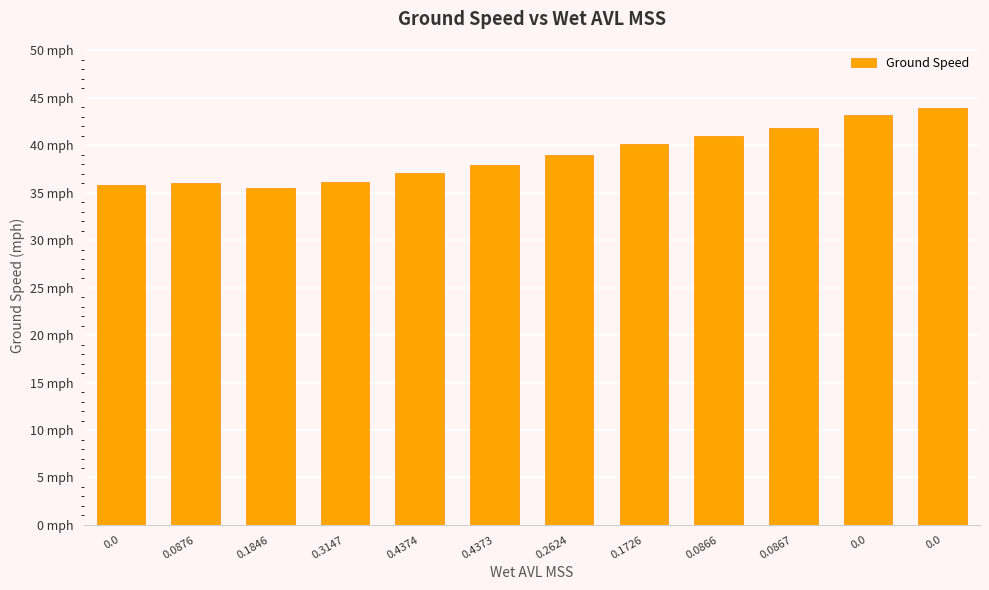

Rank the categories by value from lowest to highest.

0.1846, 0.0, 0.0876, 0.3147, 0.4374, 0.4373, 0.2624, 0.1726, 0.0866, 0.0867, 0.0, 0.0